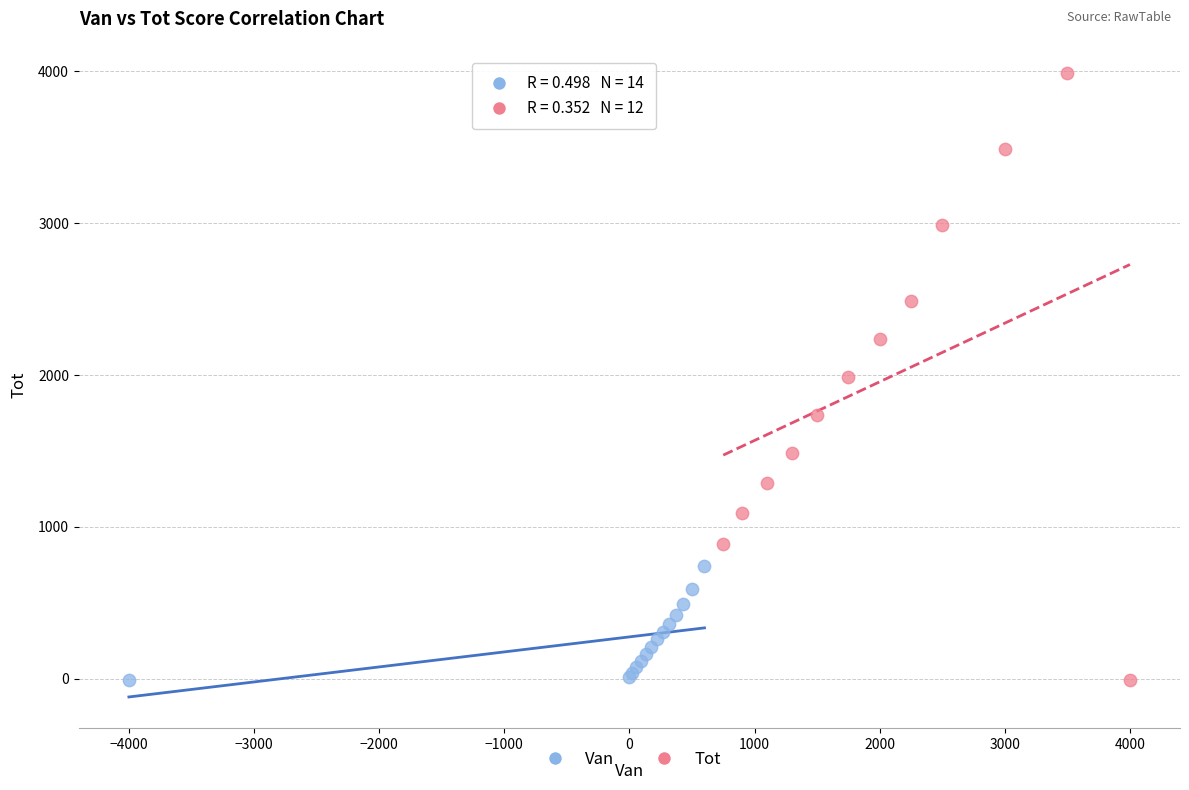

Which series has the widest spread of Y values?

Tot